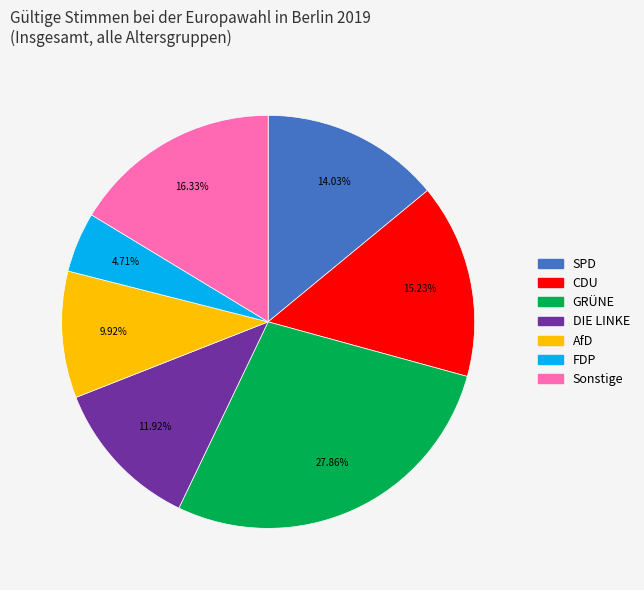

What percentage is NOT represented by AfD?

90.1%